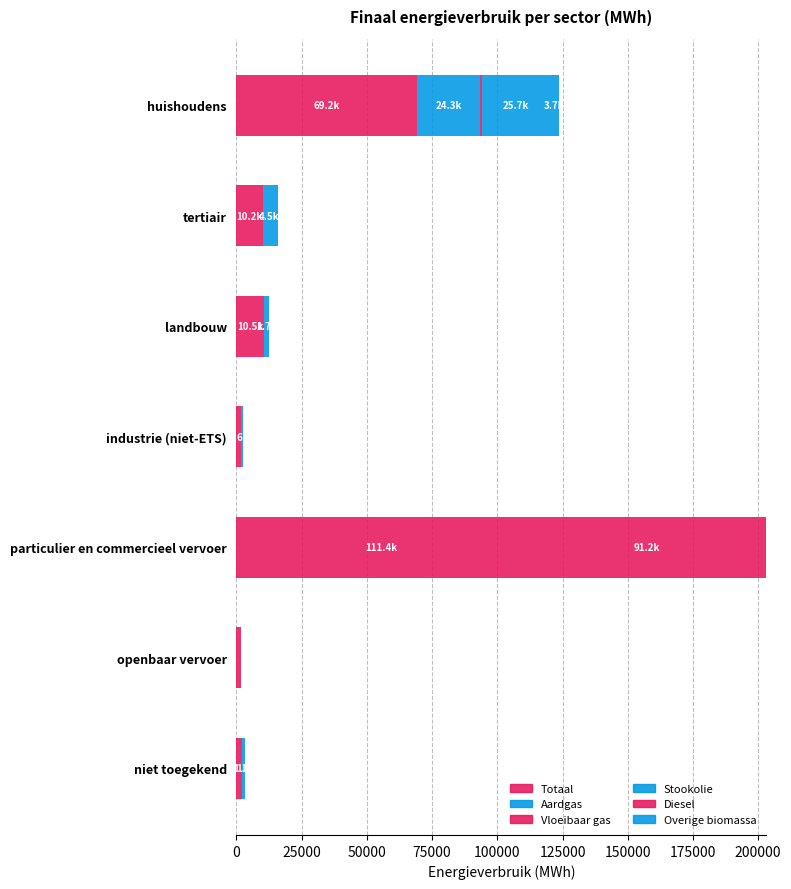

Which series has the widest spread of values?

Totaal